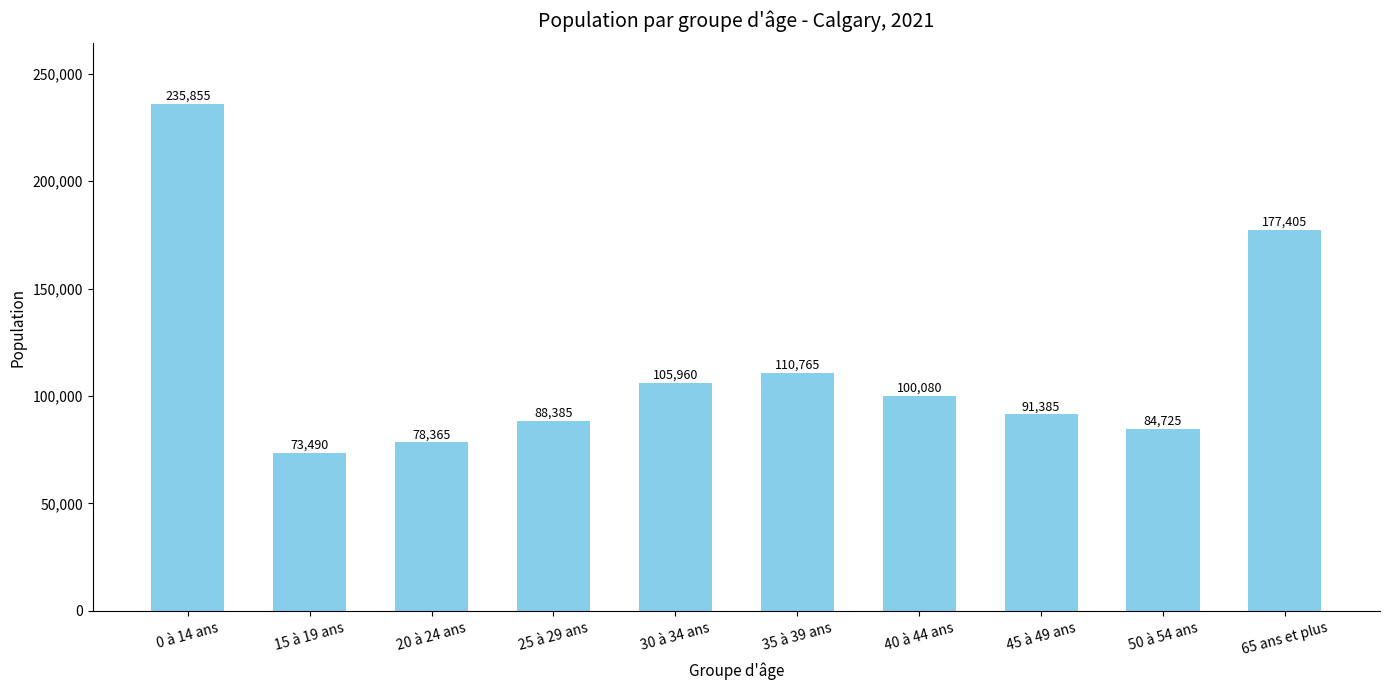

At which label is the value closest to 154672?

65 ans et plus